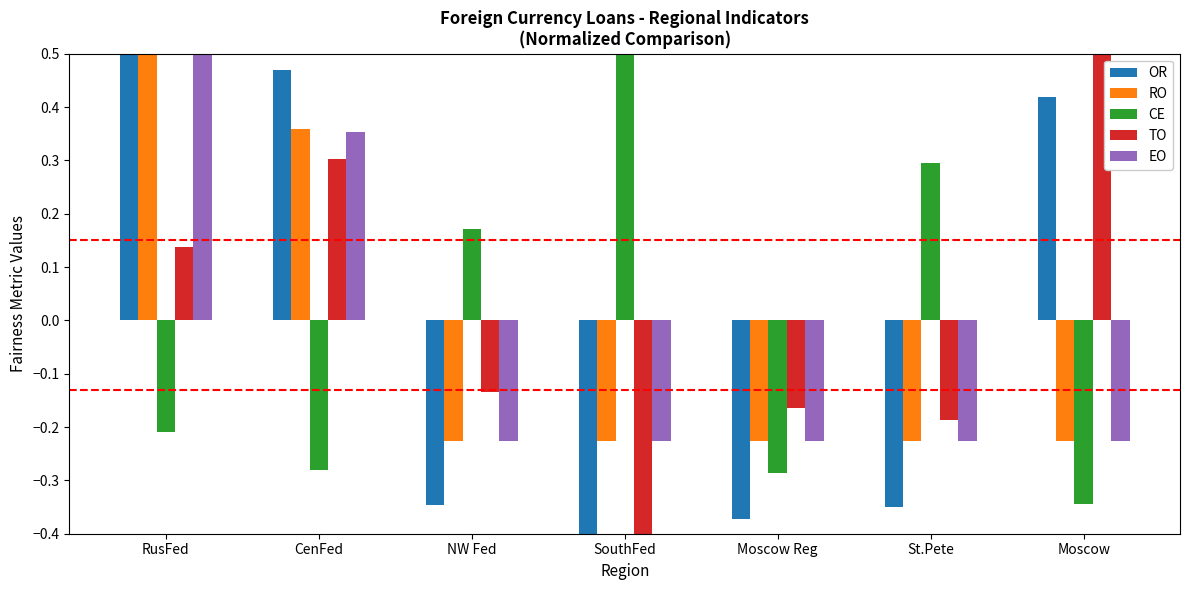

At which category is the sum across all series the highest?

RusFed